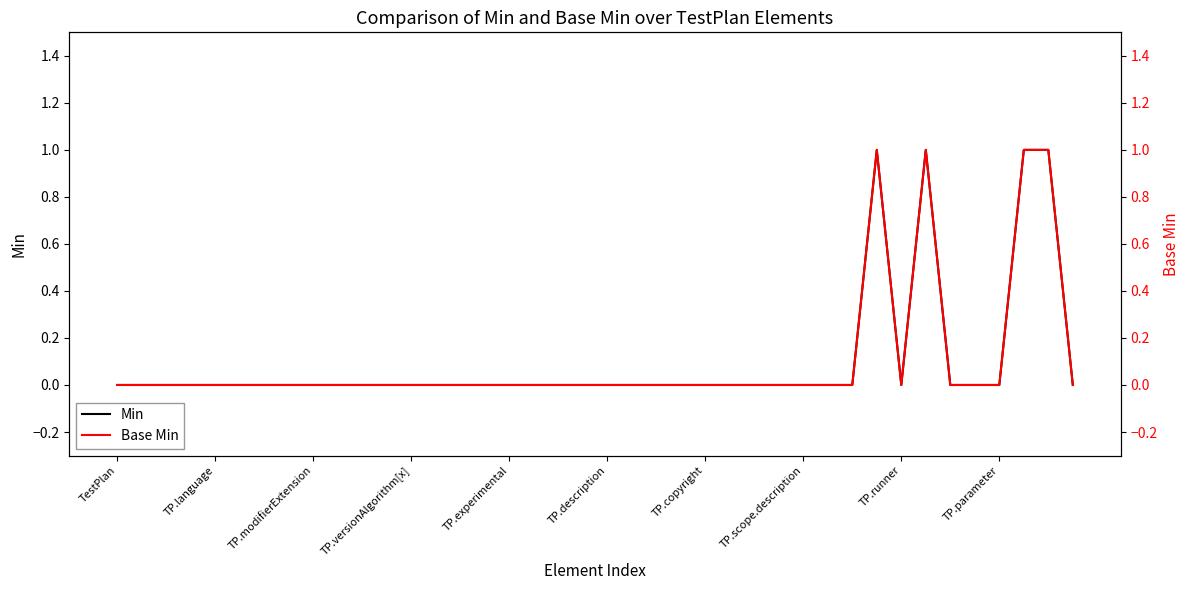

What position from the left is 15?

16